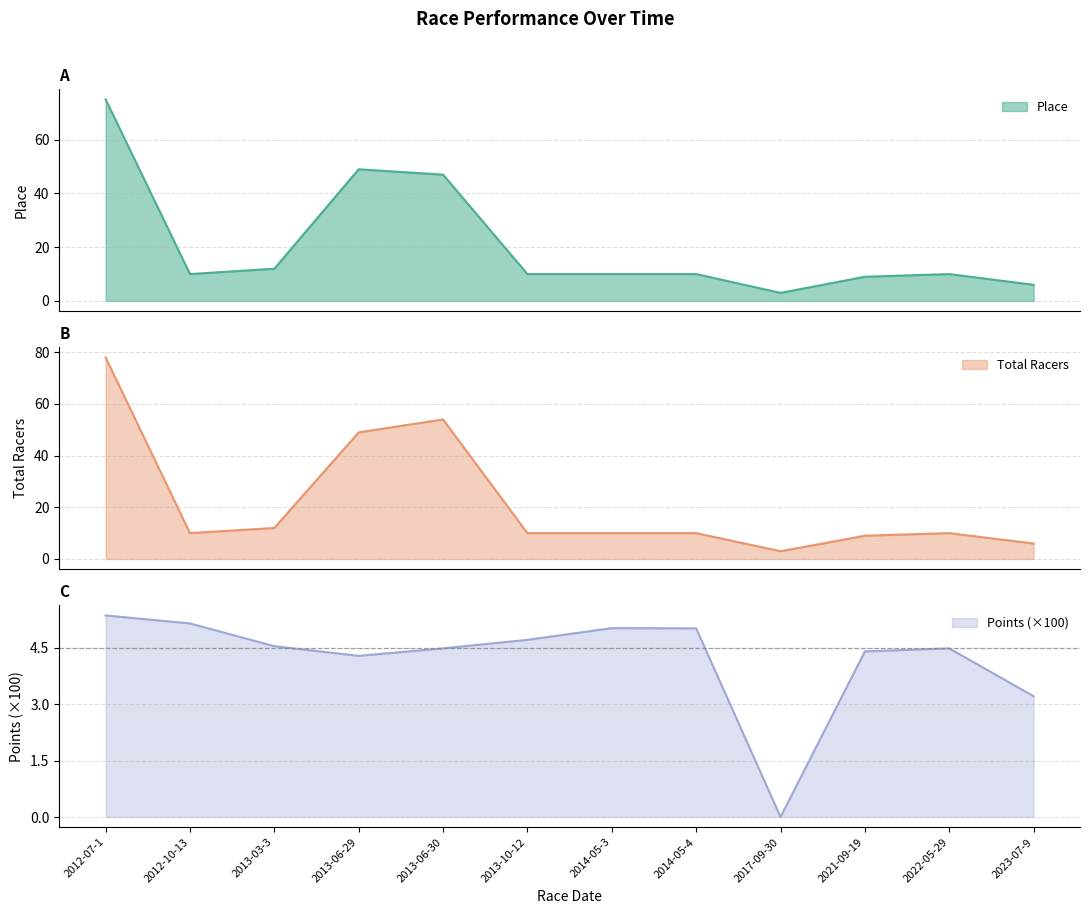

Where is the first local maximum for Points?

2014-05-3